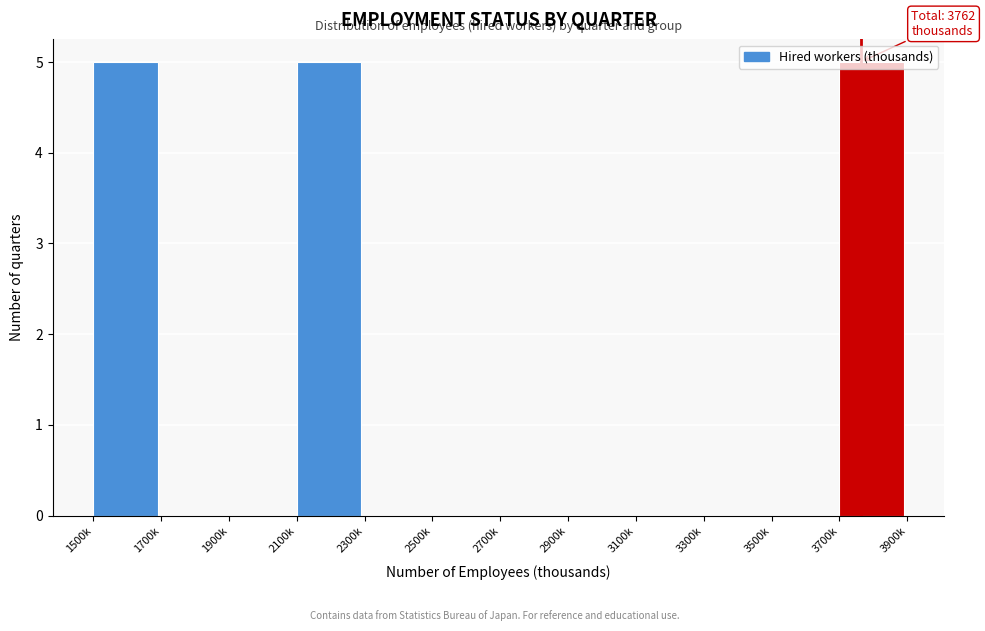

The value at 3700k is 3. True or false?

False